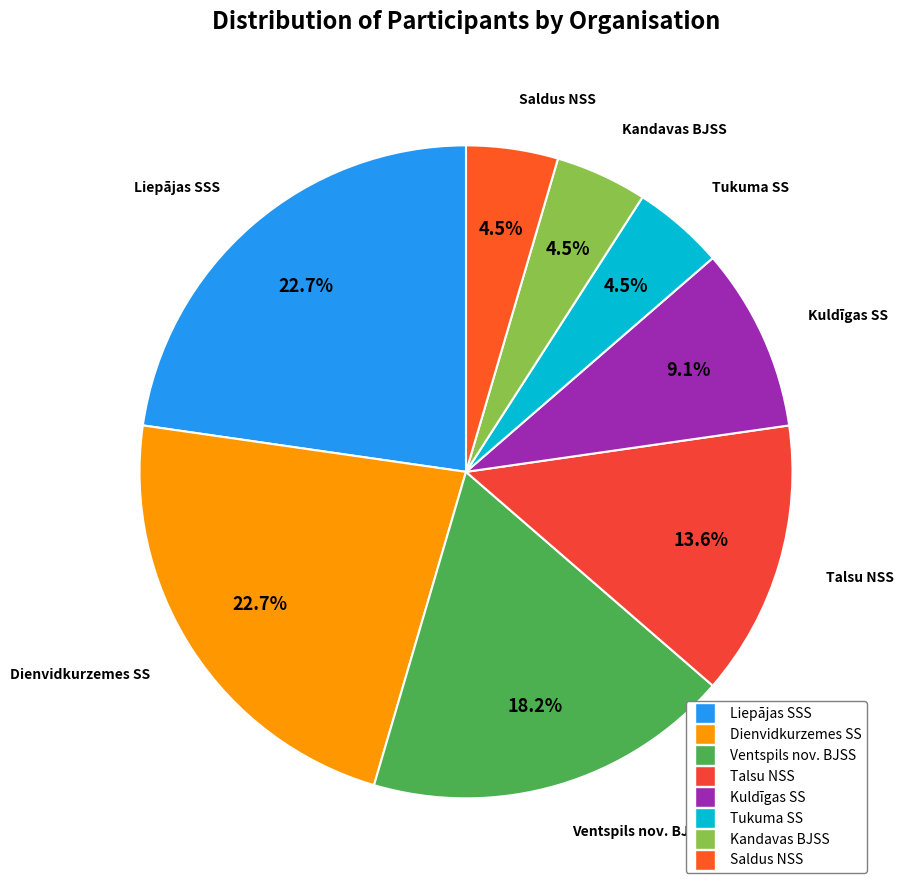

What percentage is the Dienvidkurzemes SS slice, to the nearest percent?

23%